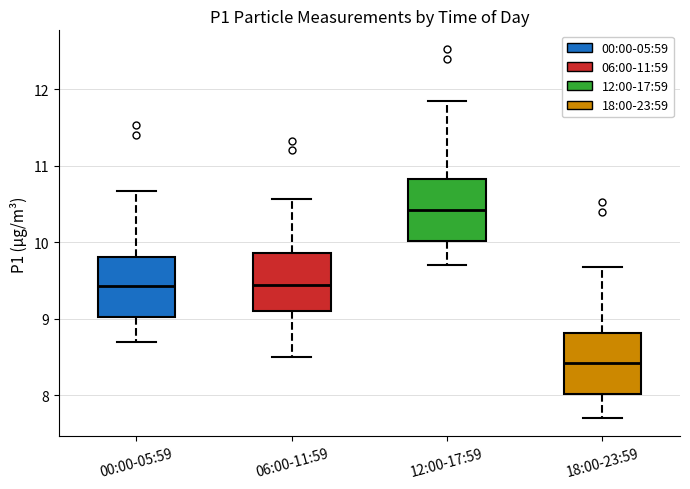

Which box has the lowest median line?

18:00-23:59